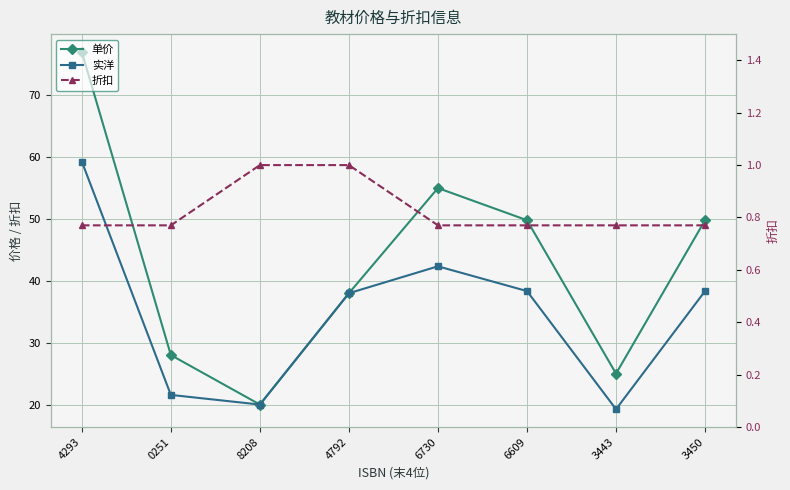

Reading left to right, transcribe all the data shown in this chart.

单价: 4293=77.0	0251=28.0	8208=20.0	4792=38.0	6730=55.0	6609=49.8	3443=25.0	3450=49.8
实洋: 4293=59.3	0251=21.6	8208=20.0	4792=38.0	6730=42.4	6609=38.3	3443=19.2	3450=38.3
折扣: 4293=0.8	0251=0.8	8208=1.0	4792=1.0	6730=0.8	6609=0.8	3443=0.8	3450=0.8